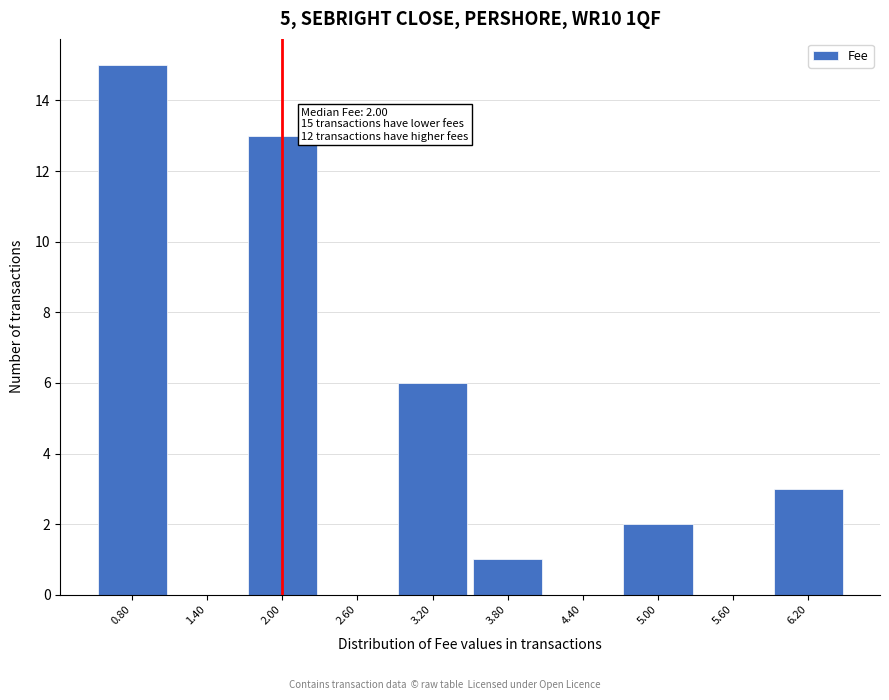

Which range on the x-axis has the tallest bar?

0.5 to 1.1